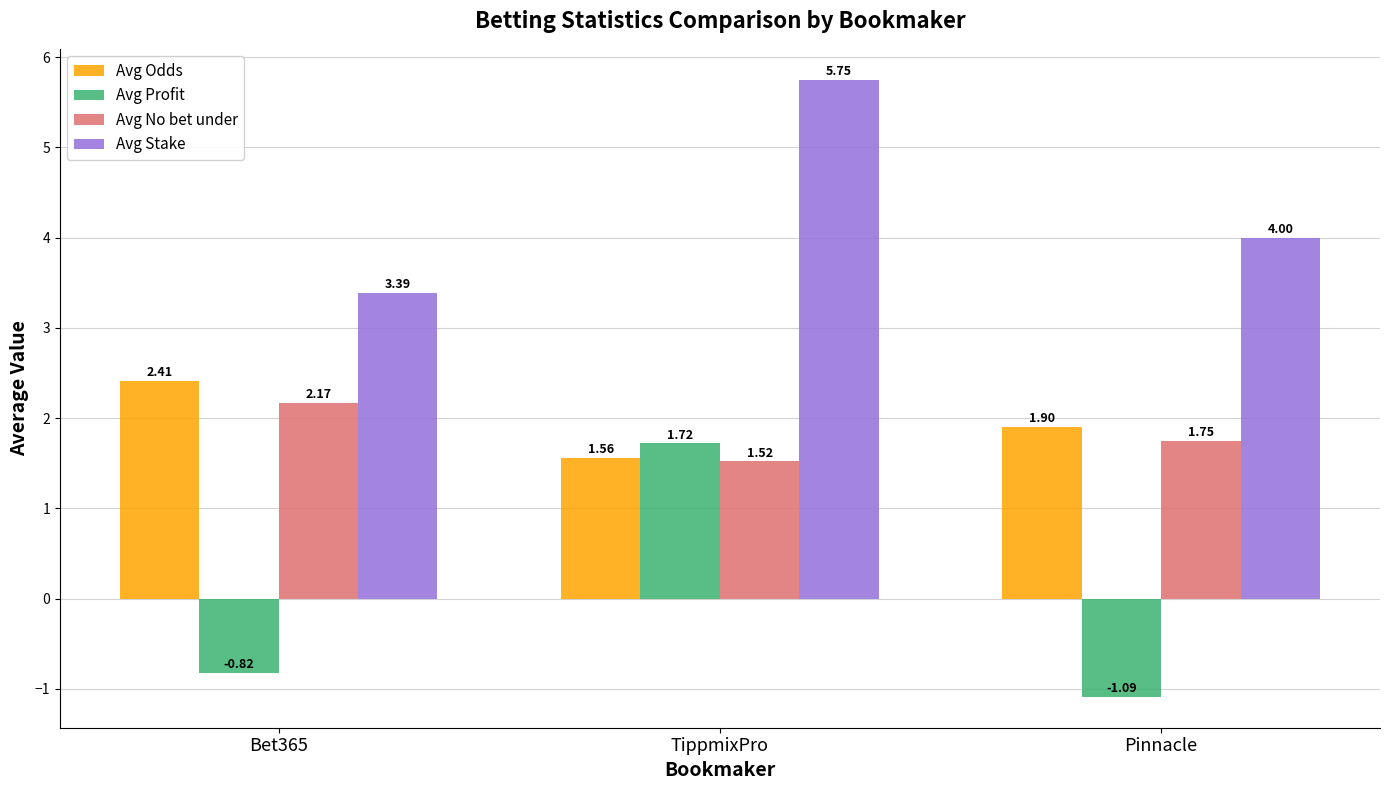

Which series has the largest total across all categories?

Avg Stake